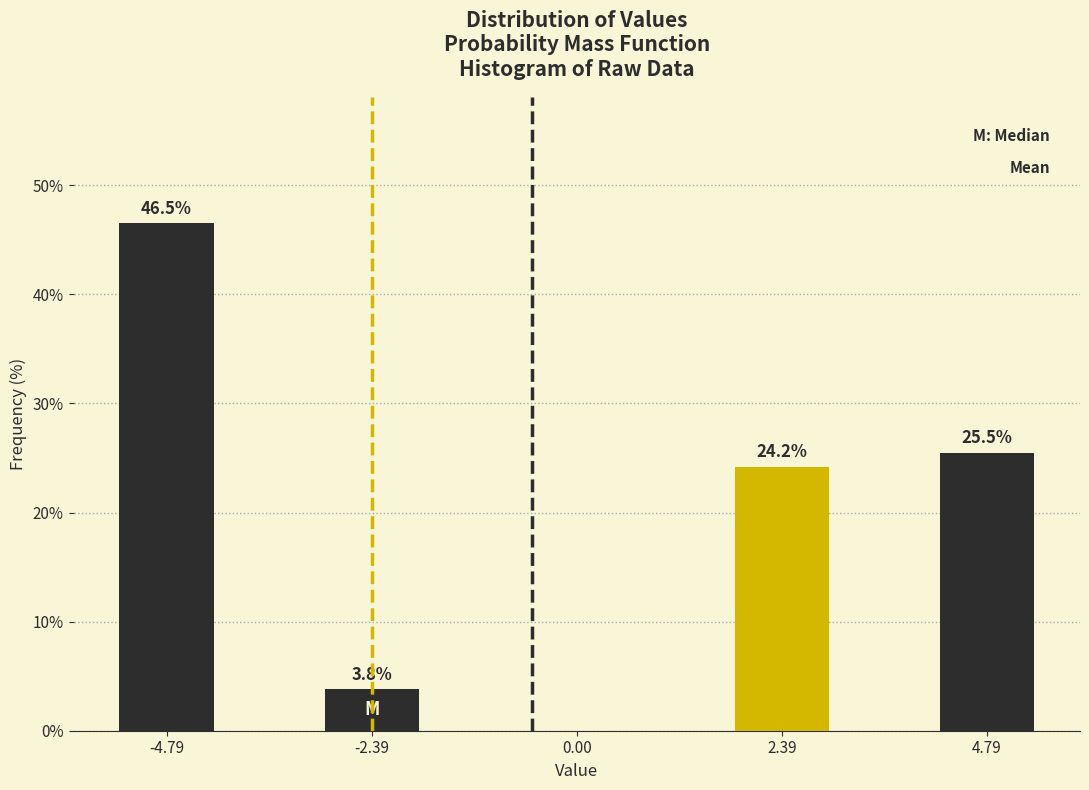

Reading right to left, extract all data points from this chart.

4.79=25.5	2.39=24.2	0.00=0.0	-2.39=3.8	-4.79=46.5